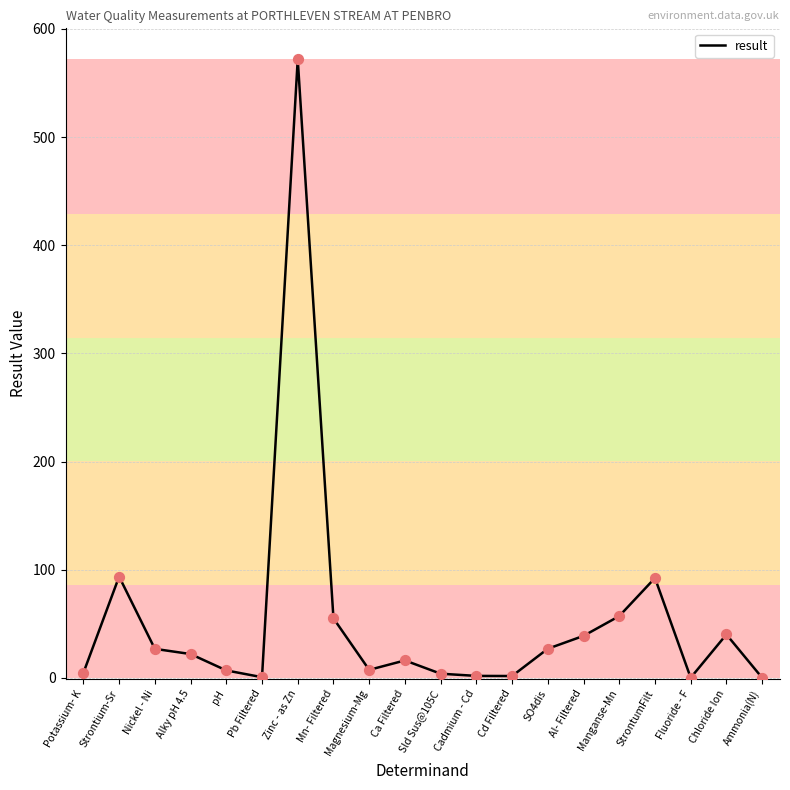

Approximately how many times larger is the value at Chloride Ion compared to Magnesium-Mg?

5.4